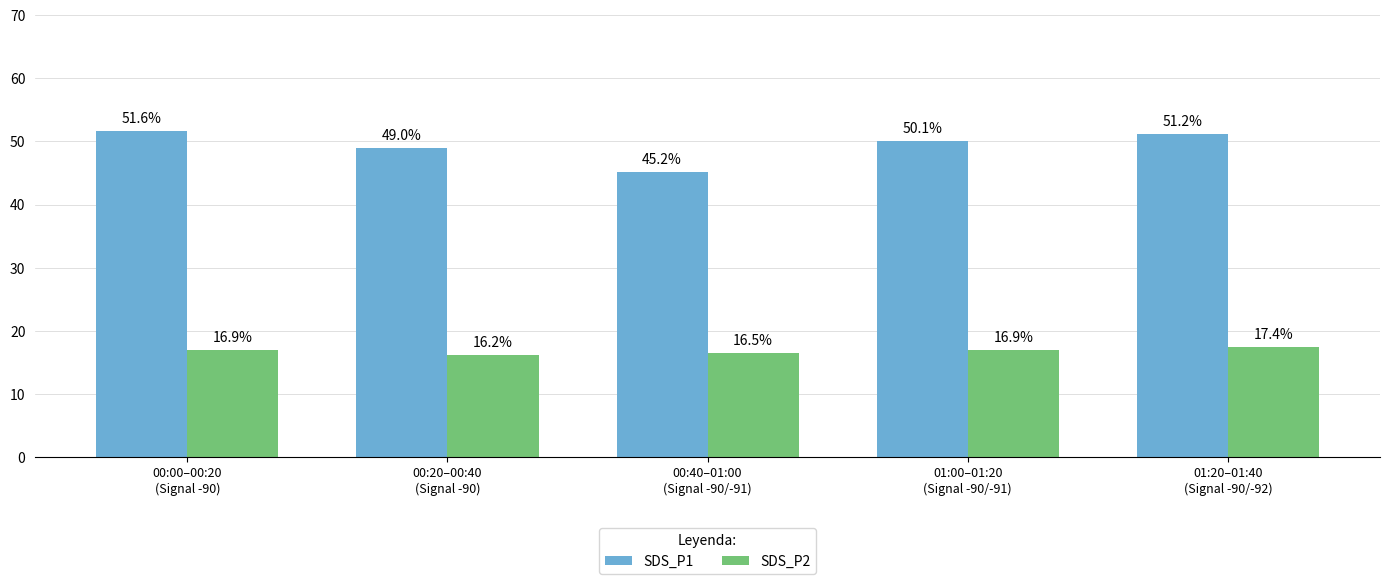

Which category has the highest value across all series?

00:00–00:20
(Signal -90)